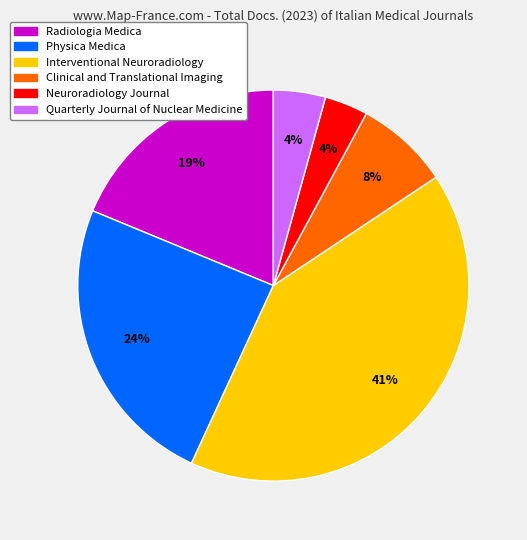

Which has a higher value, Neuroradiology Journal or Physica Medica?

Physica Medica